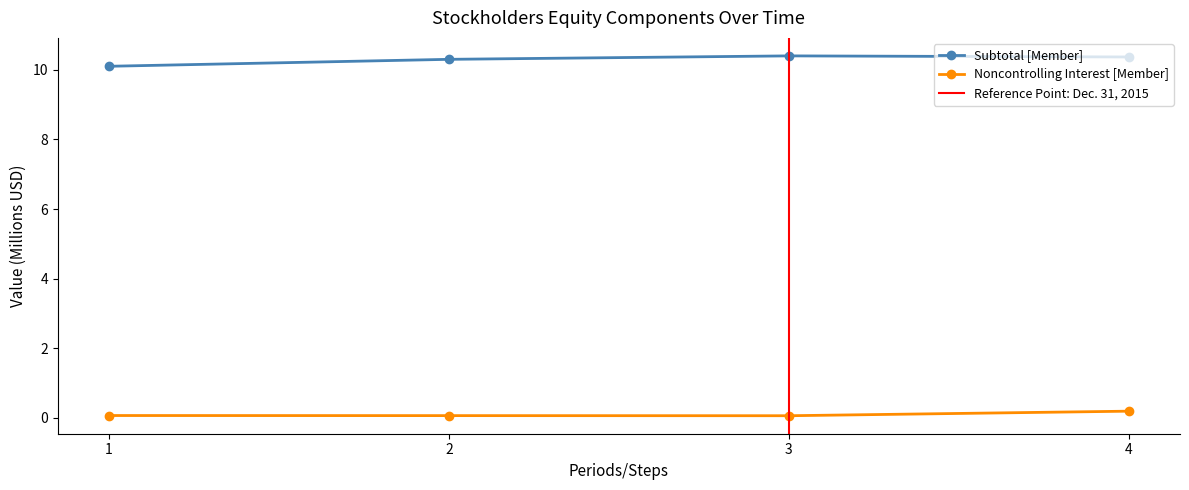

What are all the series names shown in the legend?

Subtotal [Member], Noncontrolling Interest [Member]